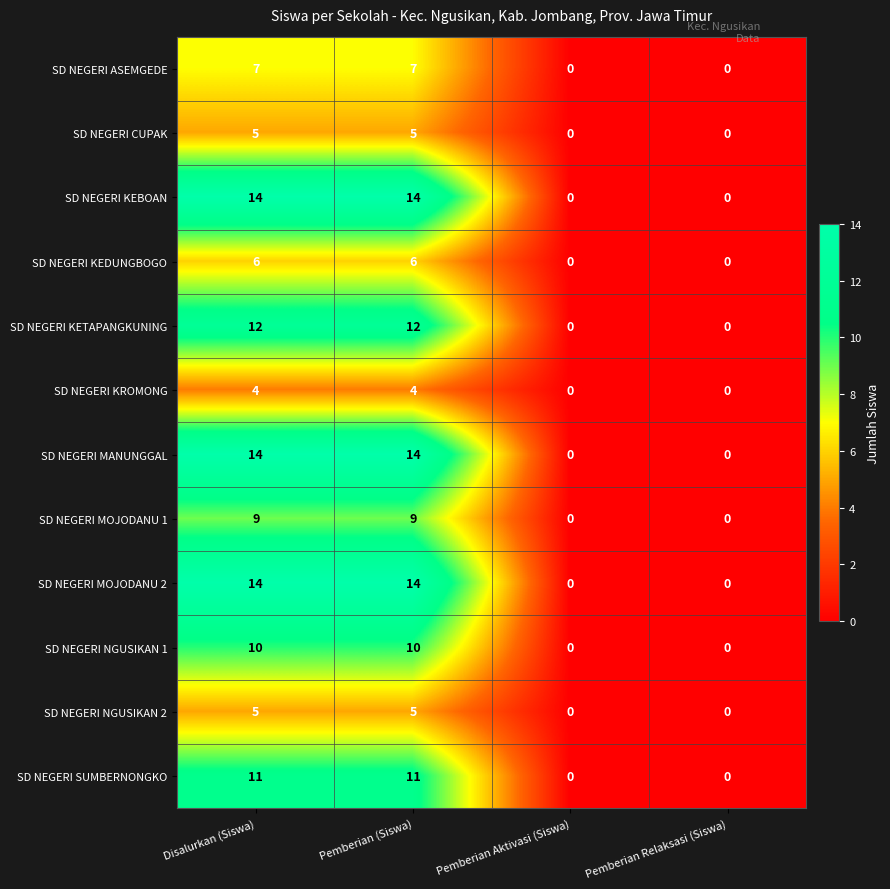

The value of SD NEGERI KEBOAN at Pemberian Relaksasi (Siswa) is 0. True or false?

True